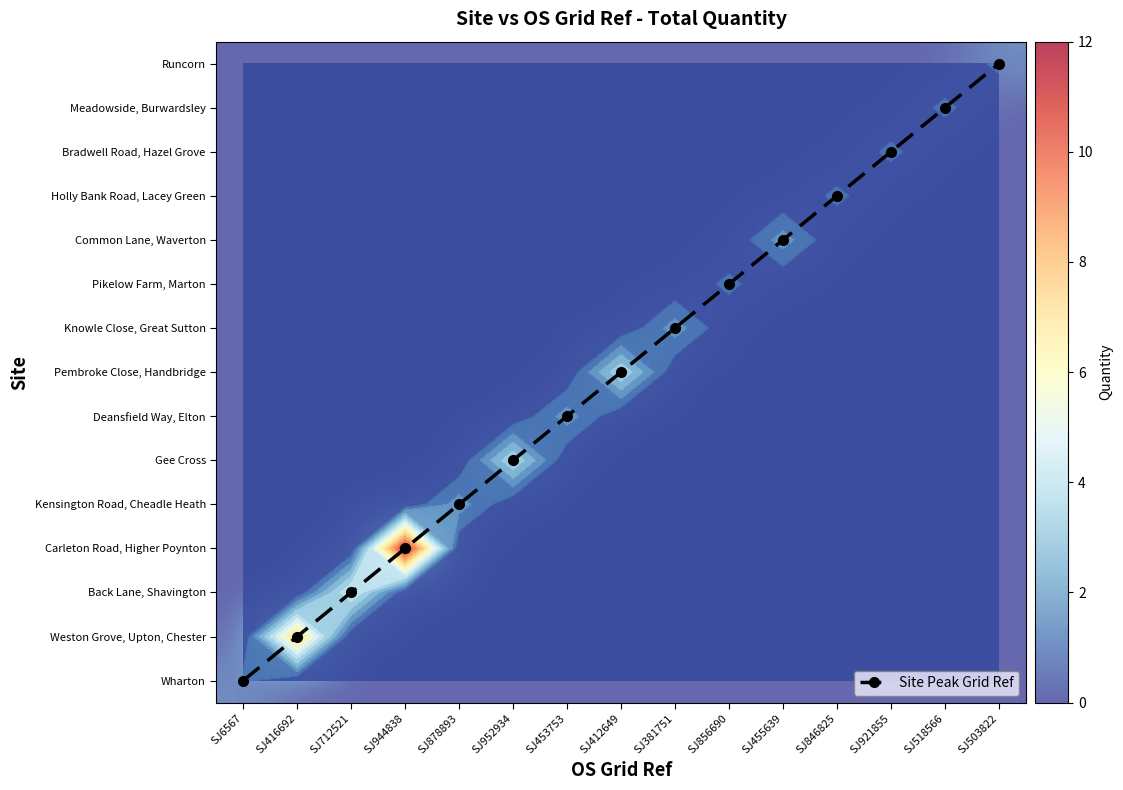

Which series has the largest total across all categories?

Site Peak Grid Ref